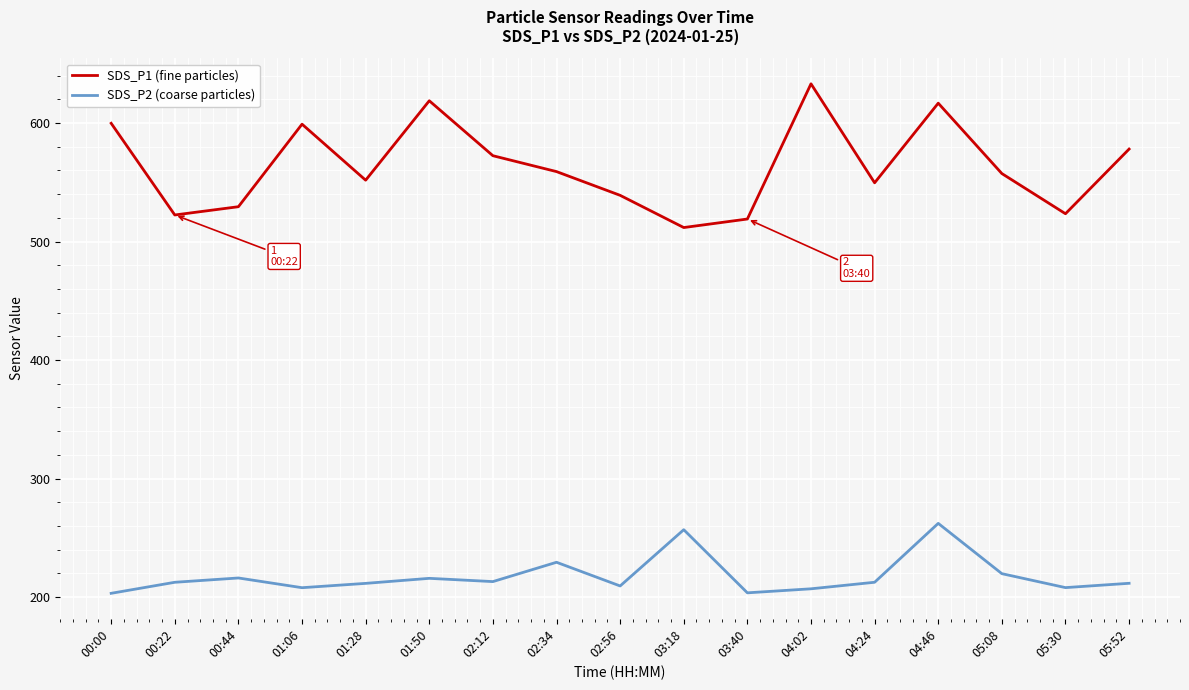

What position from the left is 00:22?

2